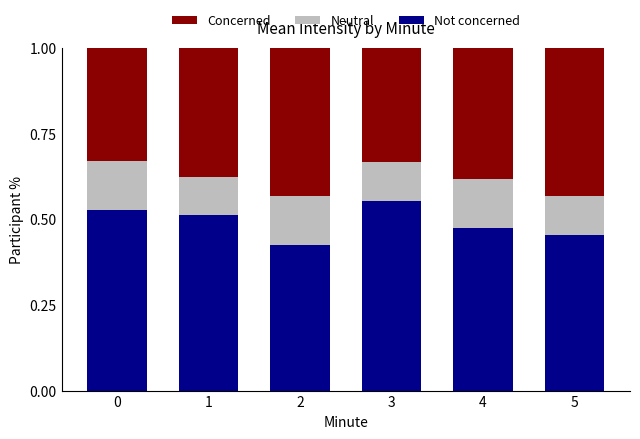

Which category has the highest value in the Not concerned series?

3